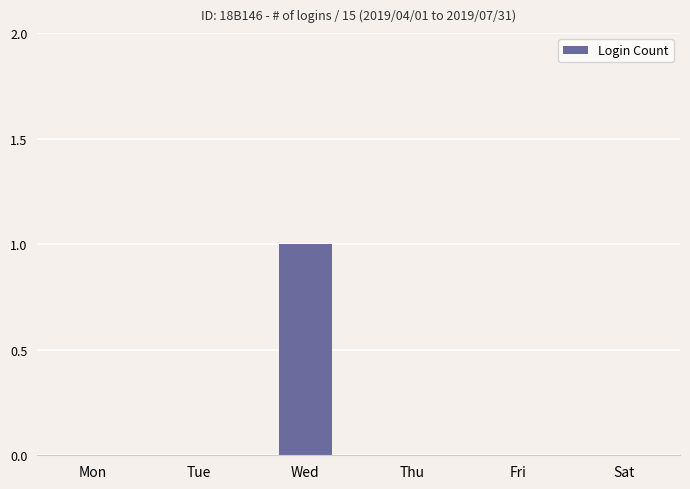

Between Wed and Fri, which is larger?

Wed